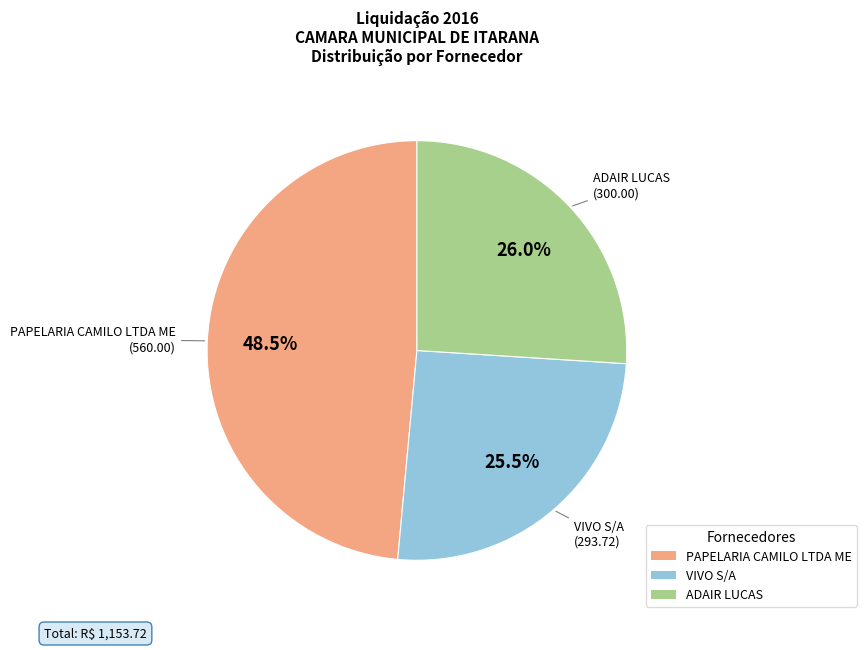

Which slice is the largest?

PAPELARIA CAMILO LTDA ME